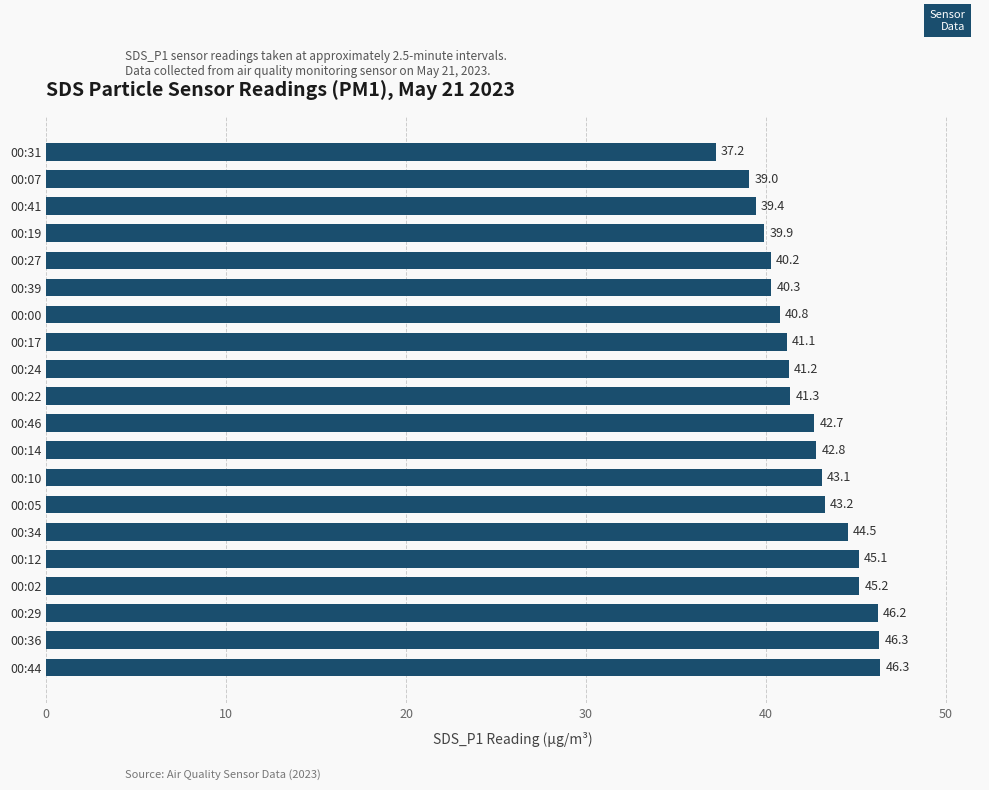

The value at 00:12 is 26.8. True or false?

False